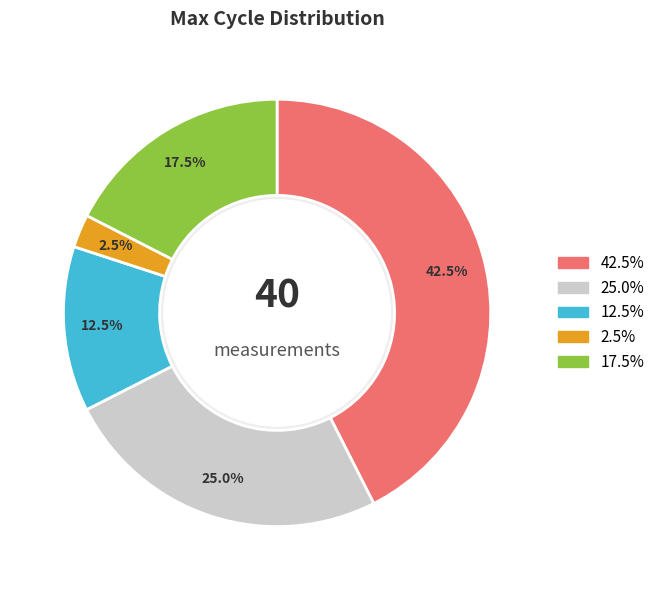

Is there a majority slice in this chart?

No